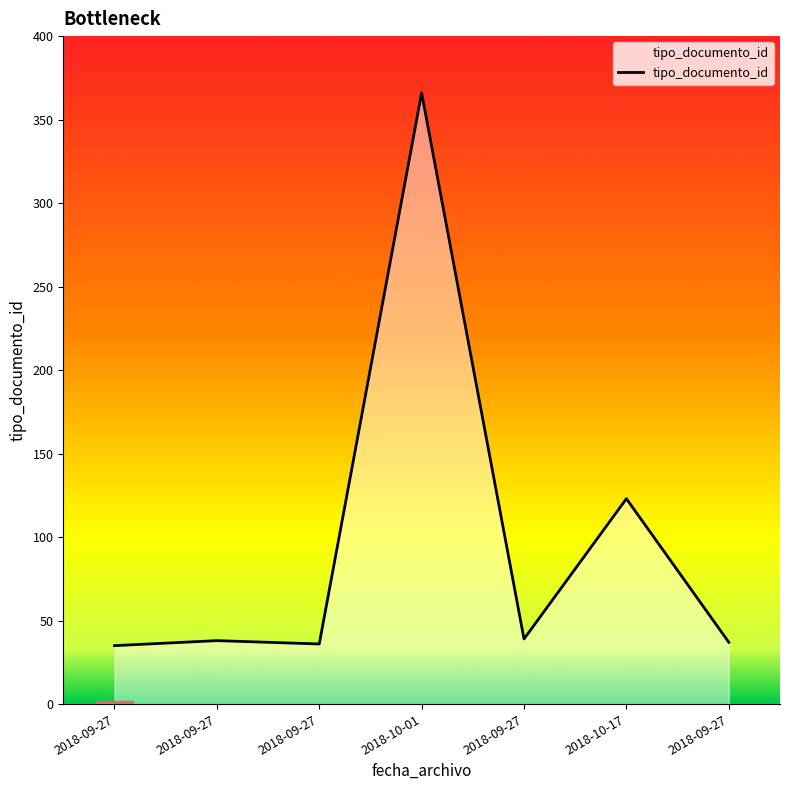

How many values are below 38?

3